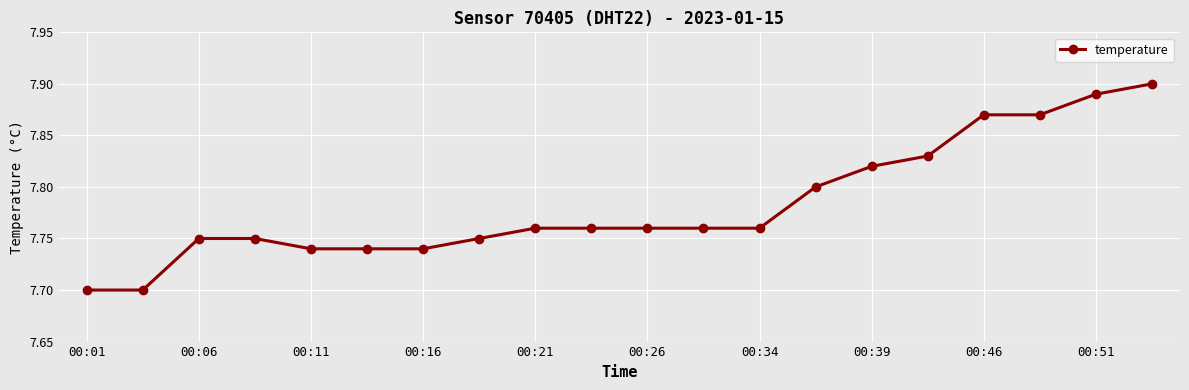

Count the number of categories in the chart.

20